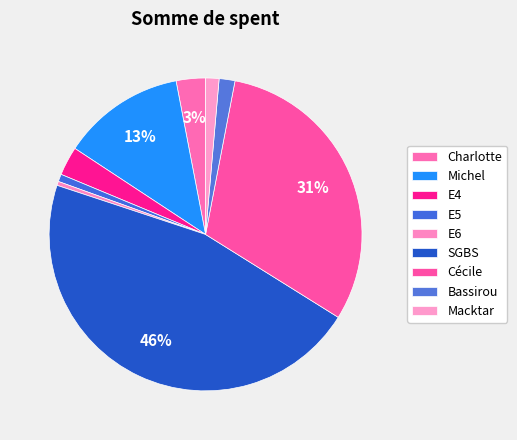

How many slices are in this pie chart?

9